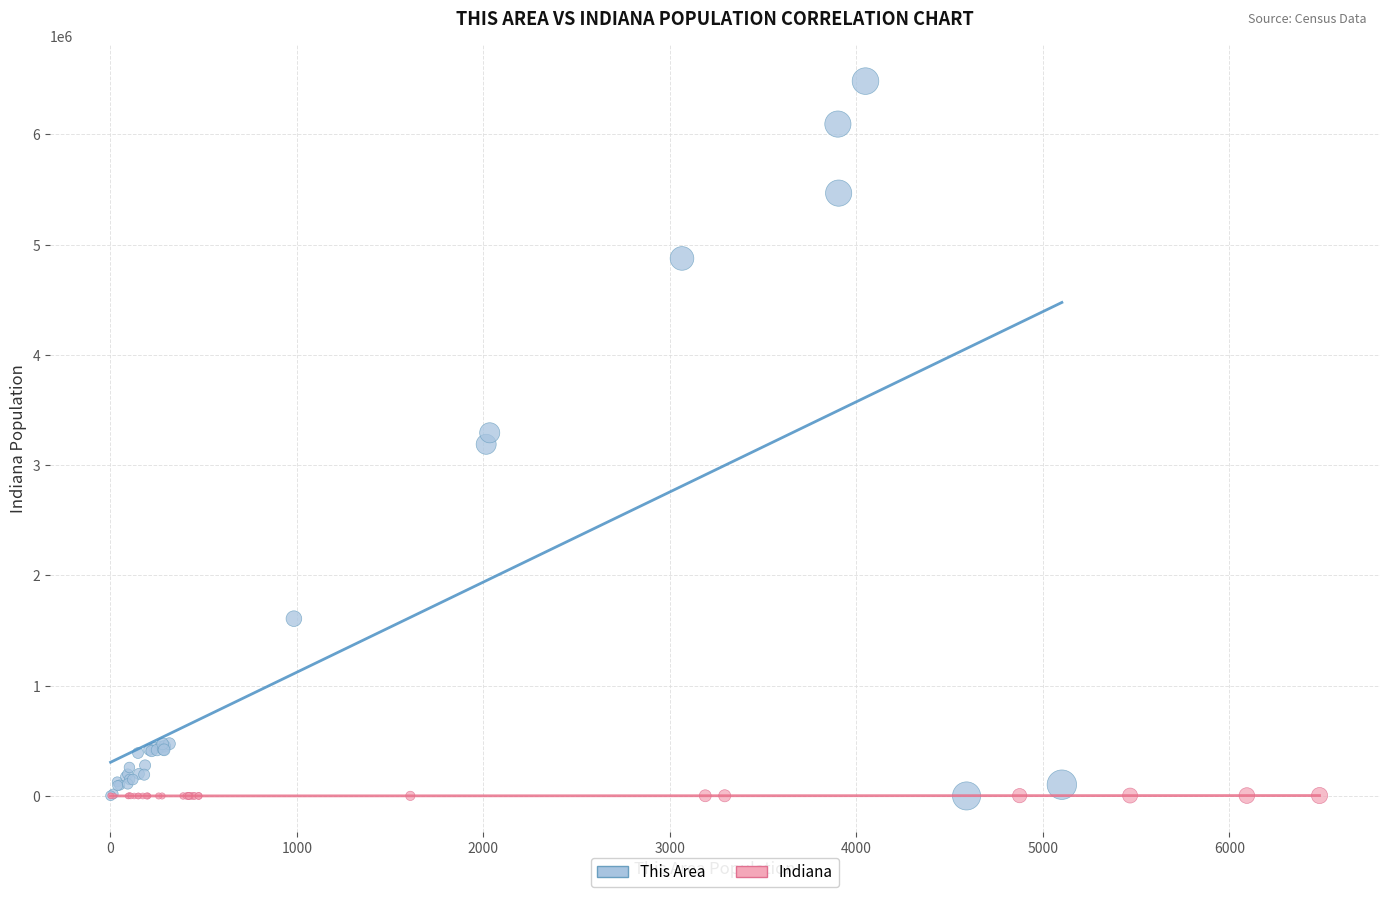

Which series has the largest Y range (max minus min)?

This Area